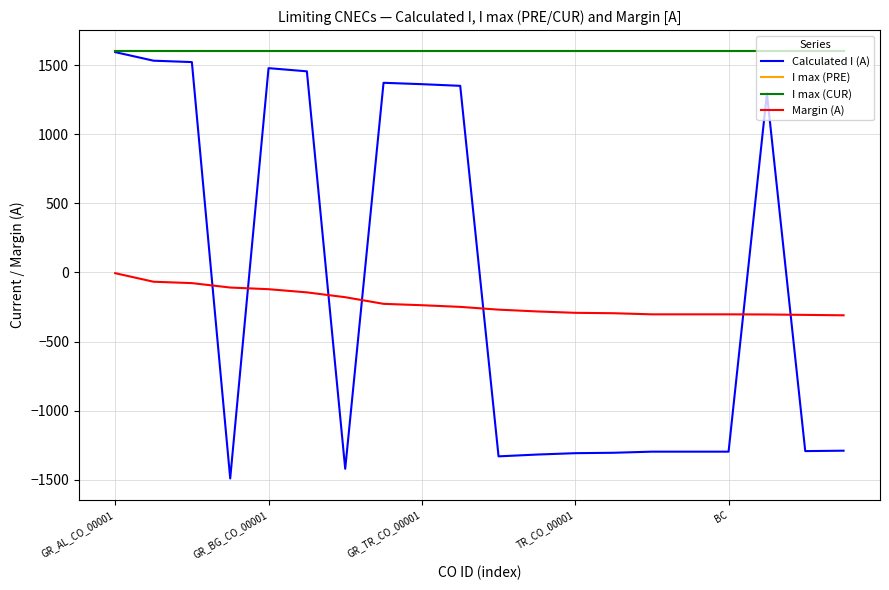

Does the chart display data point markers on the line(s)?

No